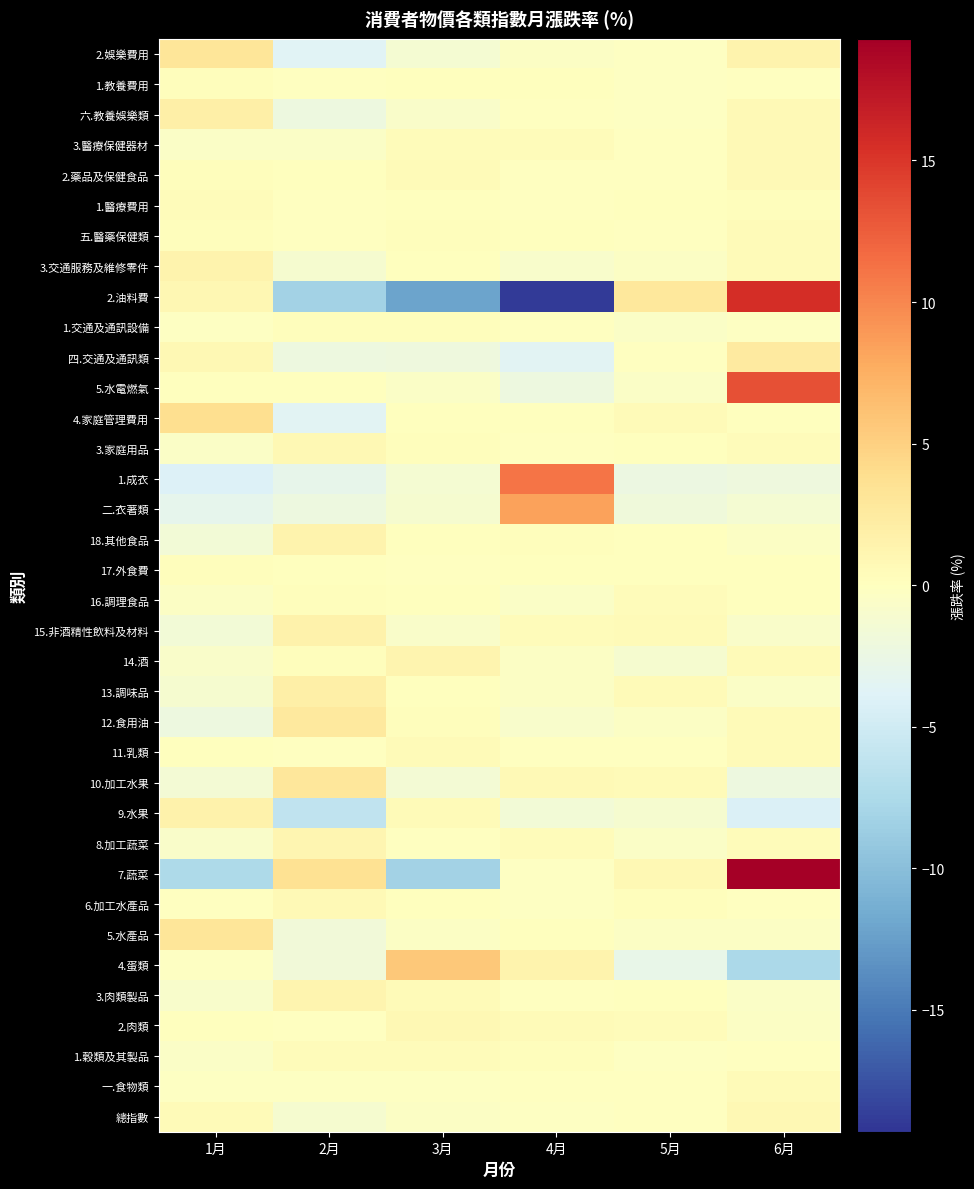

At which category does the chart reach its peak across all series?

6月